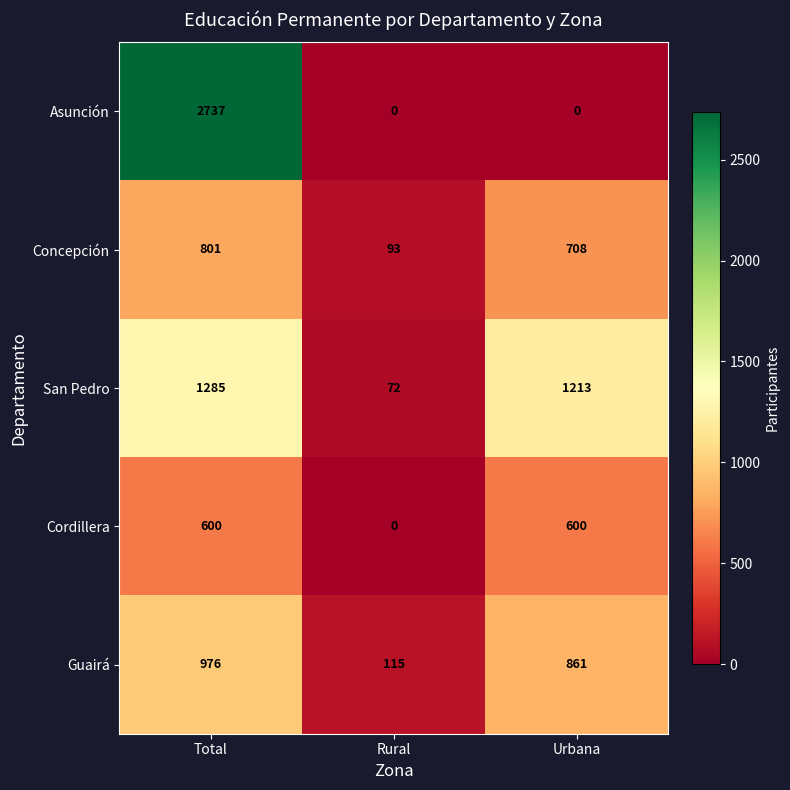

At which category is the sum across all series the highest?

Total